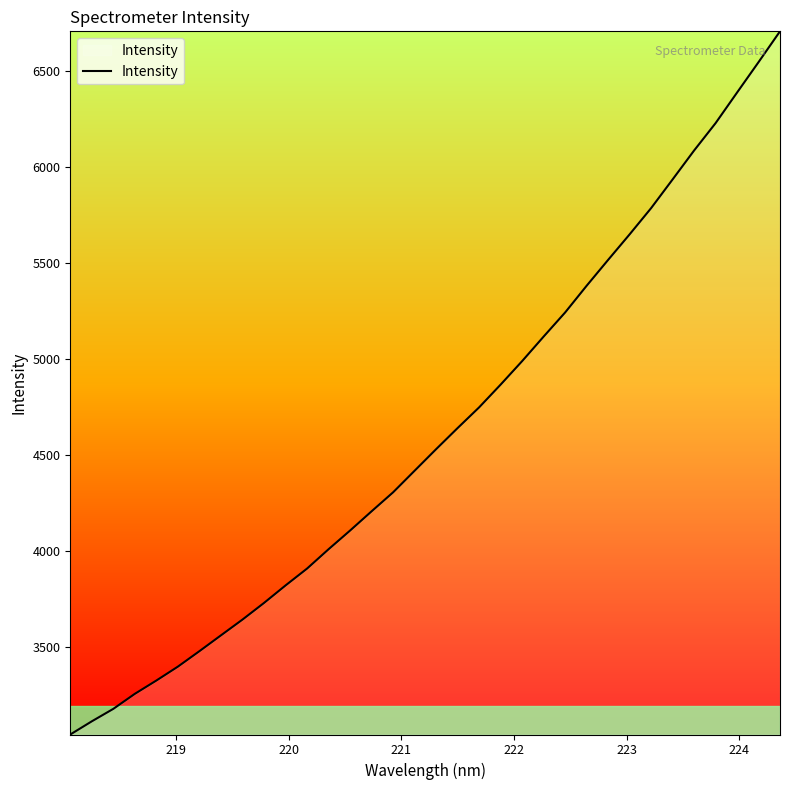

What is the smallest value displayed?

3045.9